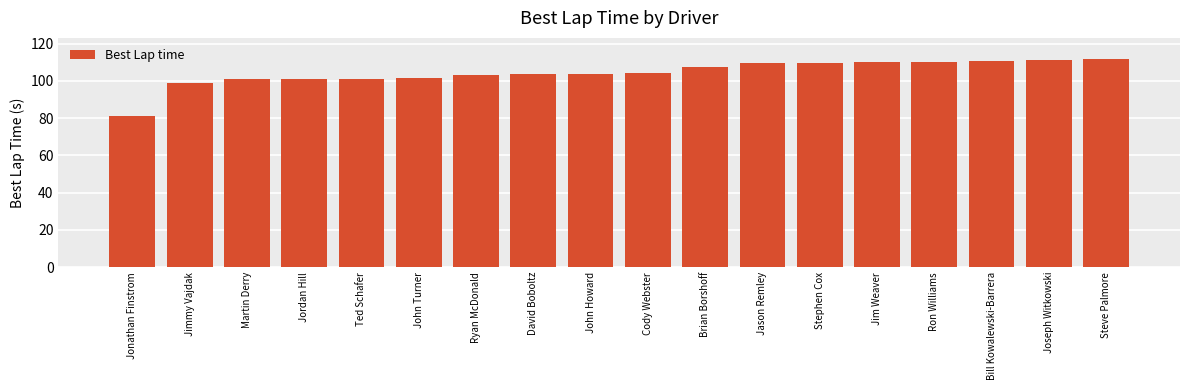

What is the label of the 5th bar from the right?

Jim Weaver